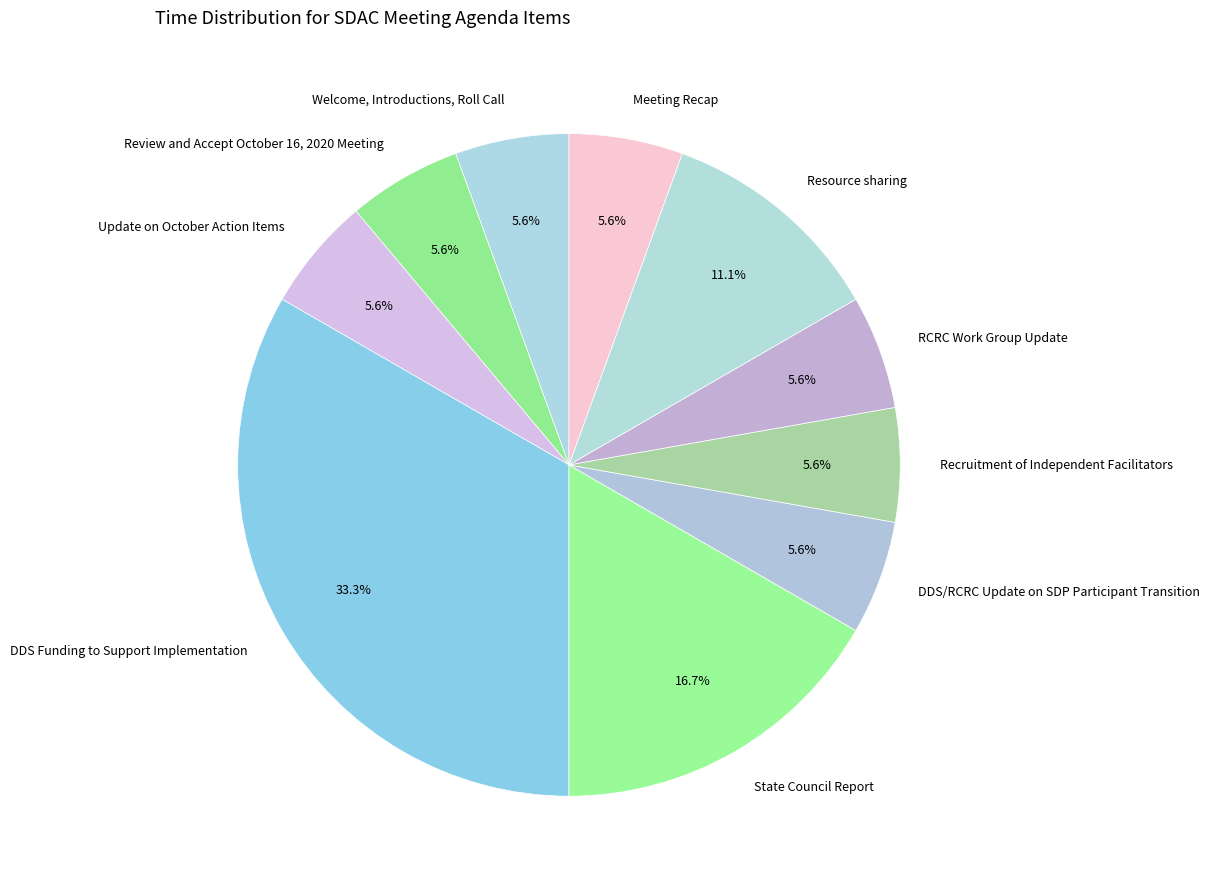

Which category has the biggest portion of the pie?

DDS Funding to Support Implementation